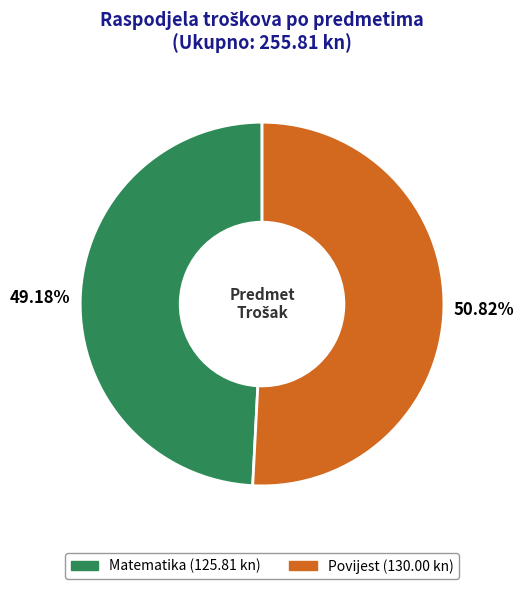

Which category accounts for the majority?

Povijest